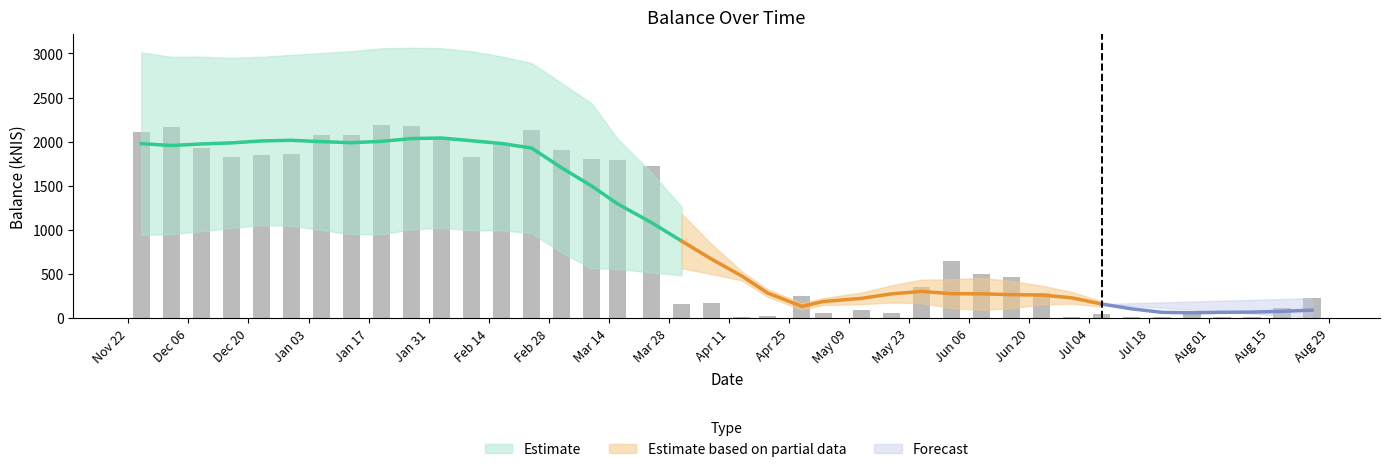

What position from the right is 2022-06-30?

9